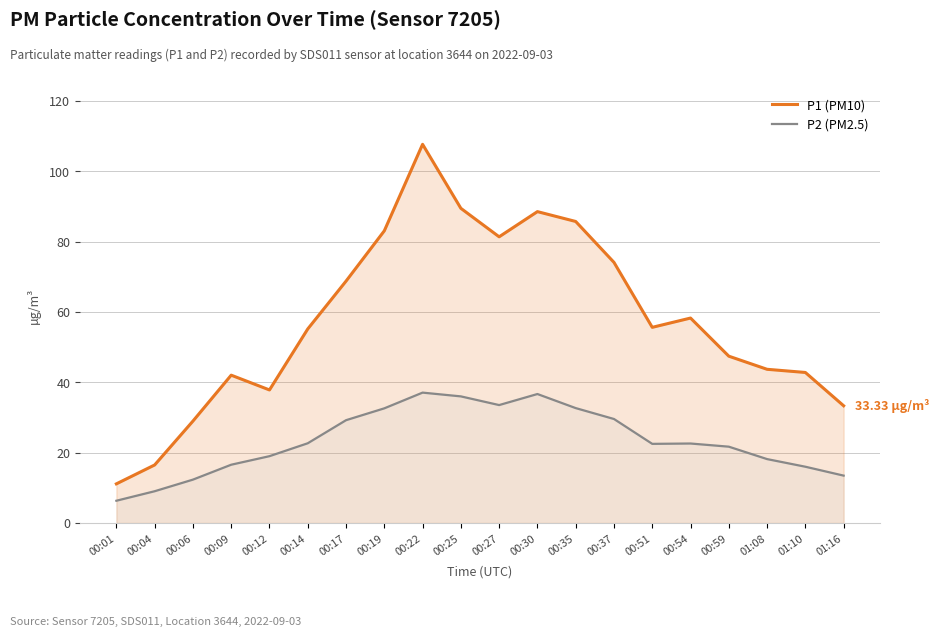

What is the minimum value for P2 (PM2.5)?

6.3